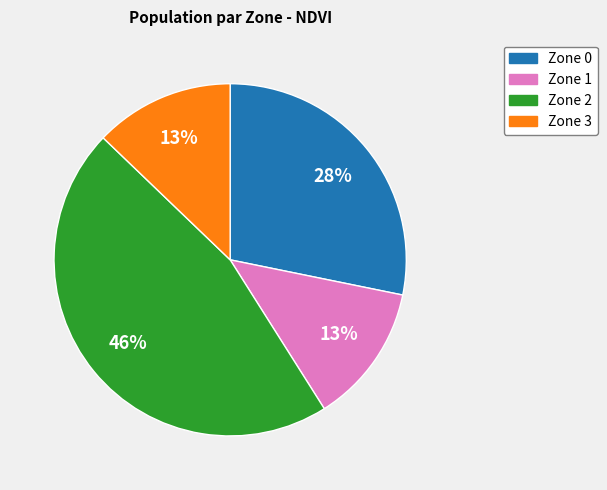

To the nearest percent, what percentage of the pie is Zone 3?

13%